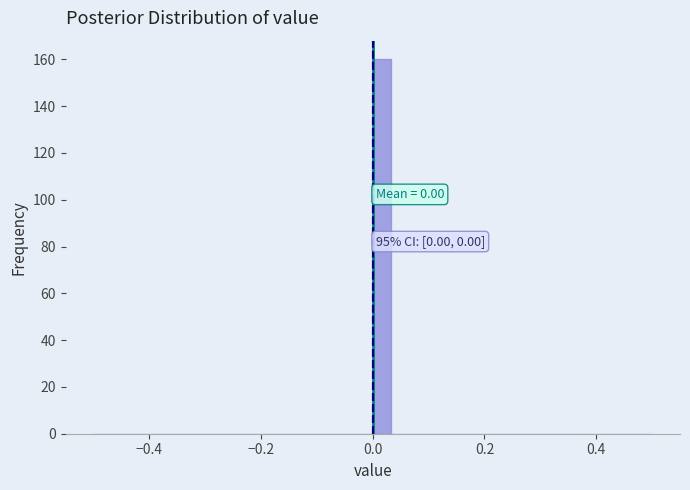

Read against the x-axis, roughly where is the centre of the tallest bar?

0.02